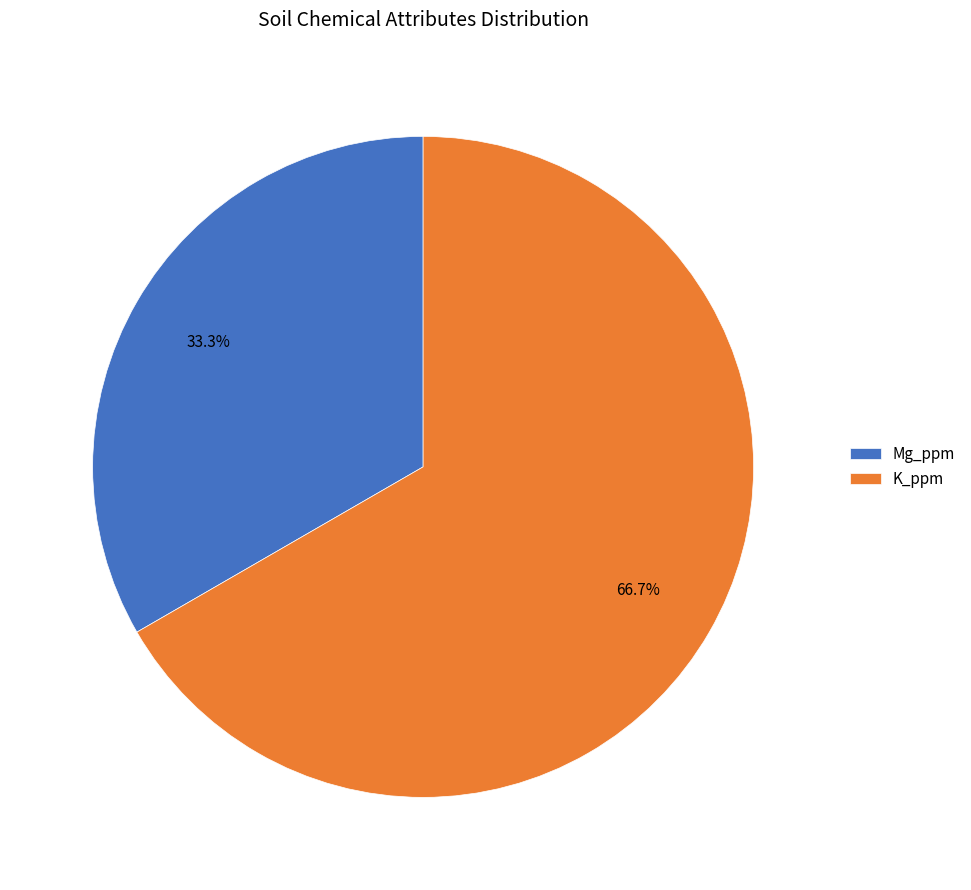

To the nearest percent, what is the difference between the largest and smallest slice percentages?

33%